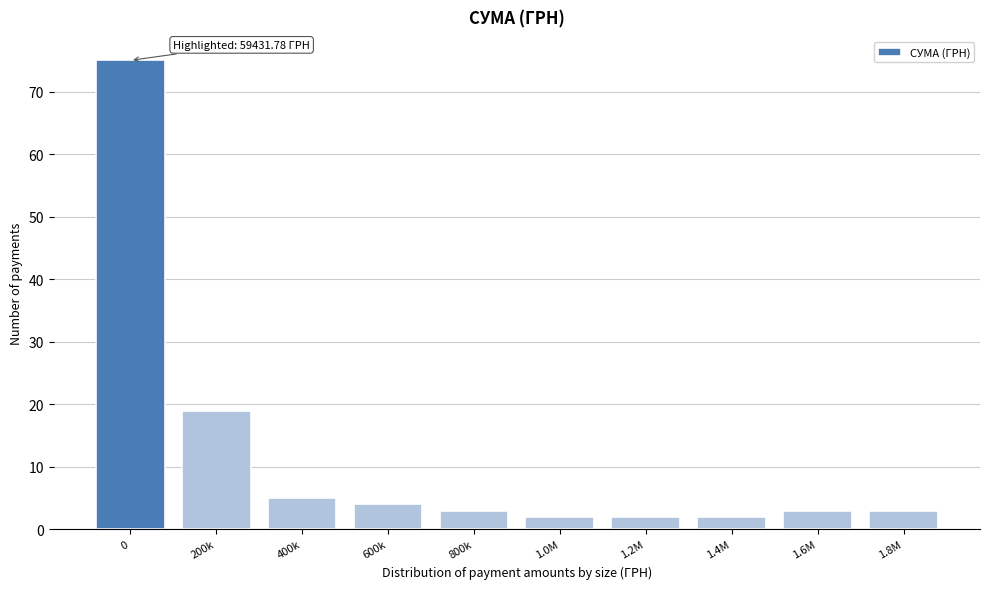

Reading right to left, list all the values displayed in this chart.

3	3	2	2	2	3	4	5	19	75